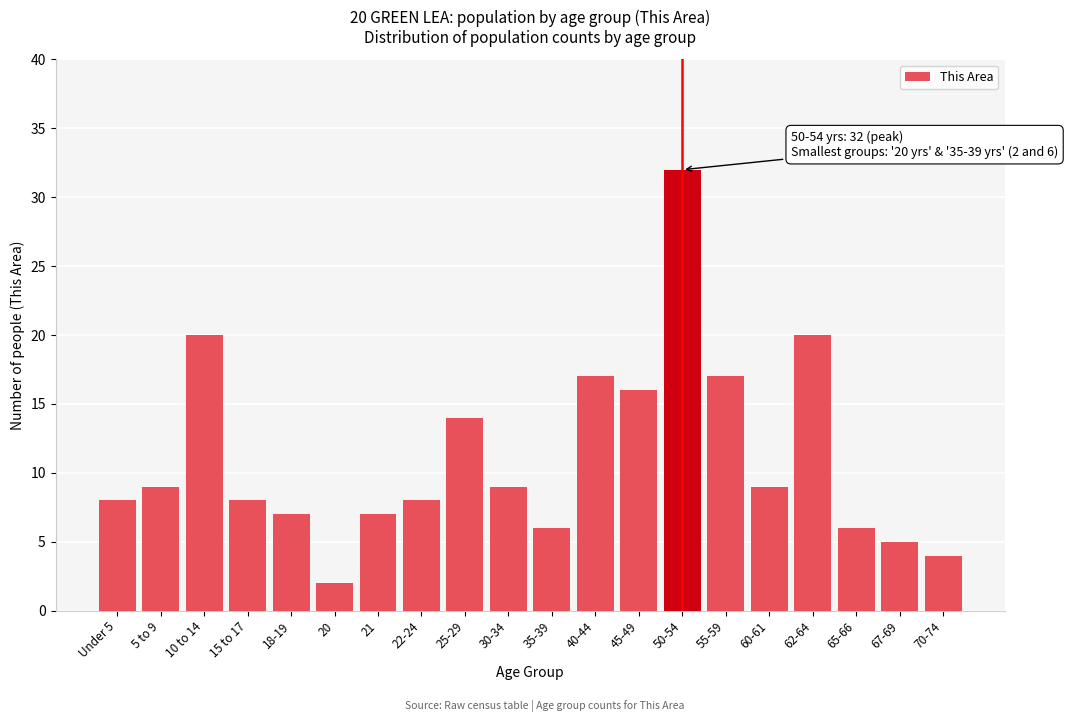

Reading left to right, list all the values displayed in this chart.

8	9	20	8	7	2	7	8	14	9	6	17	16	32	17	9	20	6	5	4